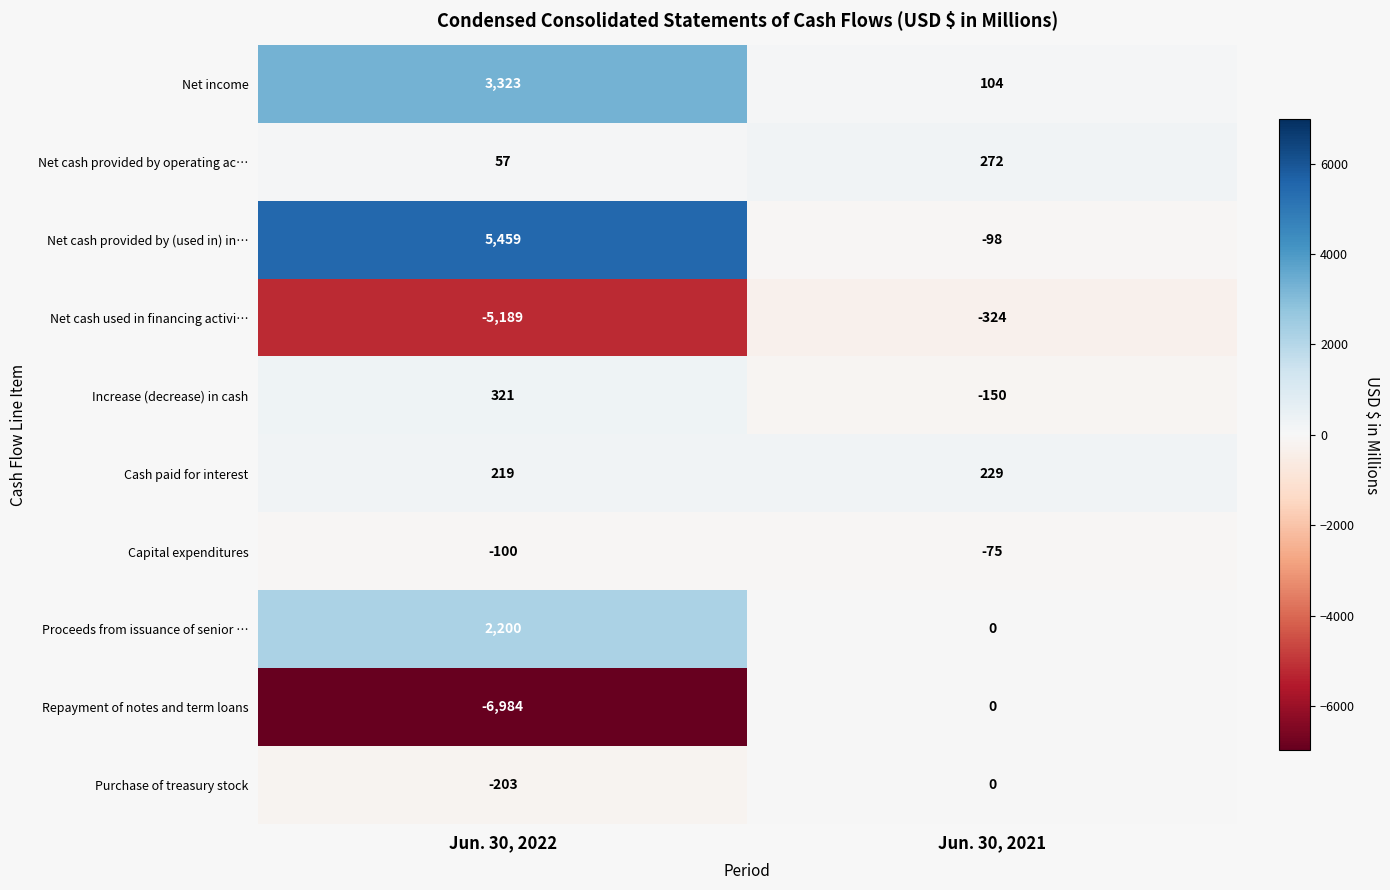

Is it true that Net cash provided by (used in) in… equals -98 at Jun. 30, 2021?

True